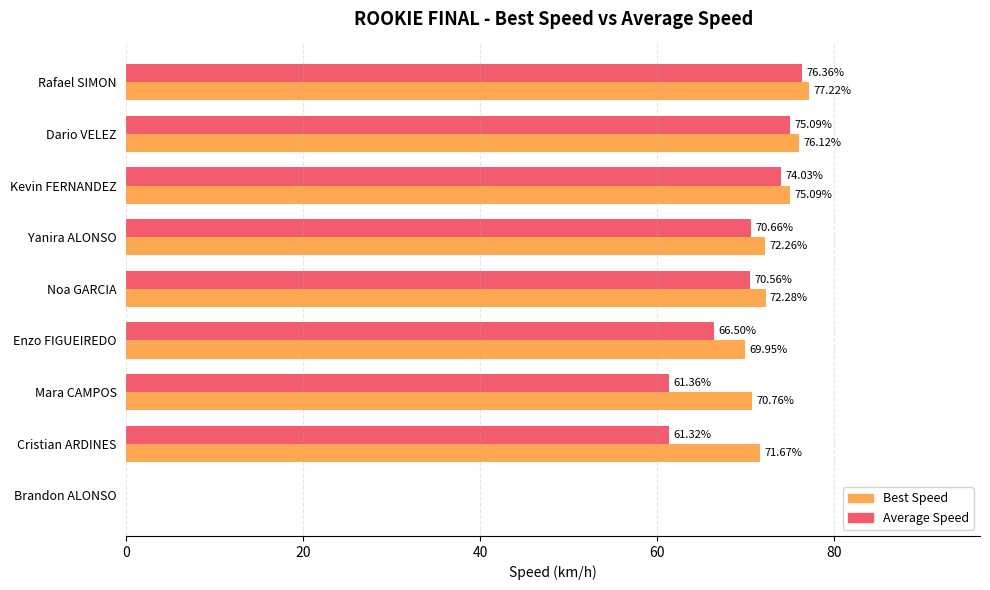

How many values in Best Speed are above zero?

8